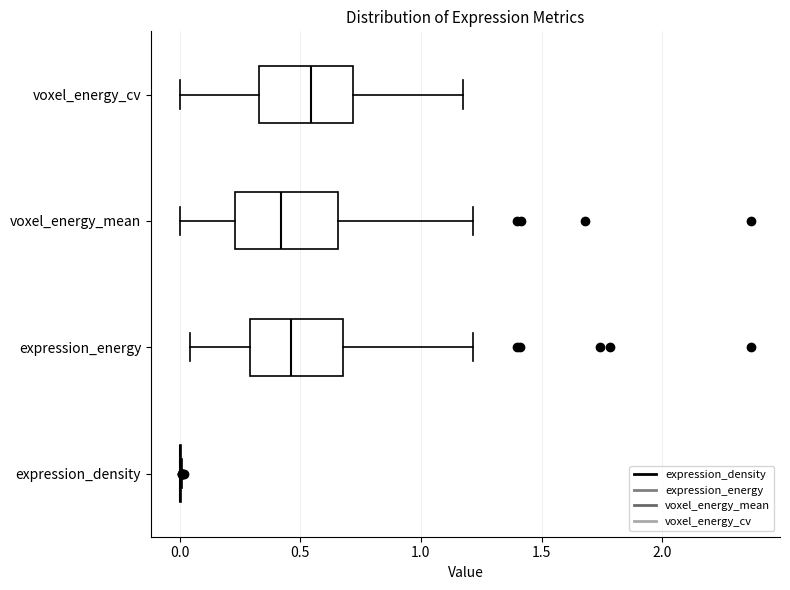

Where does the right whisker of the box for voxel_energy_mean end on the x-axis? The values are not printed on the chart, so give them approximately, as read against the axis.

1.20